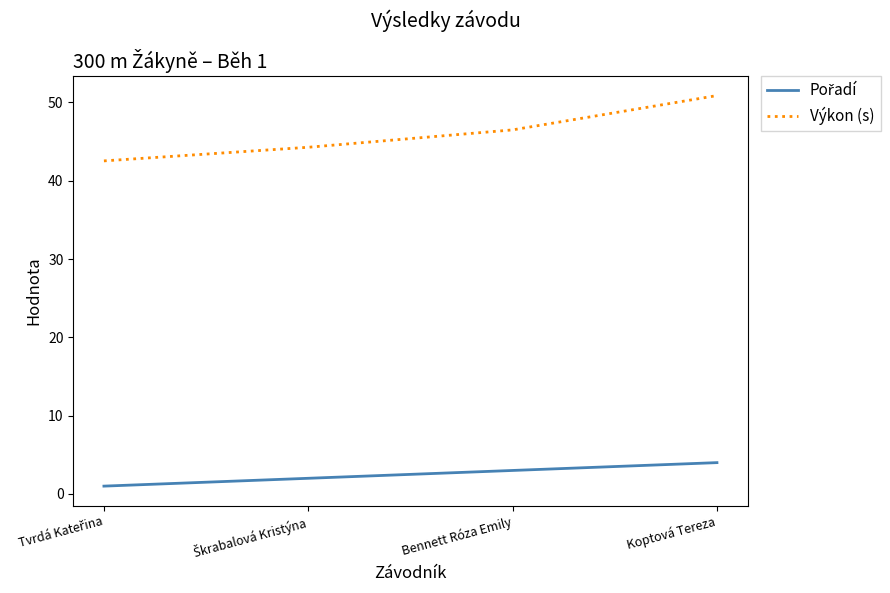

Is it true that Výkon (s) equals 50.9 at Koptová Tereza?

True